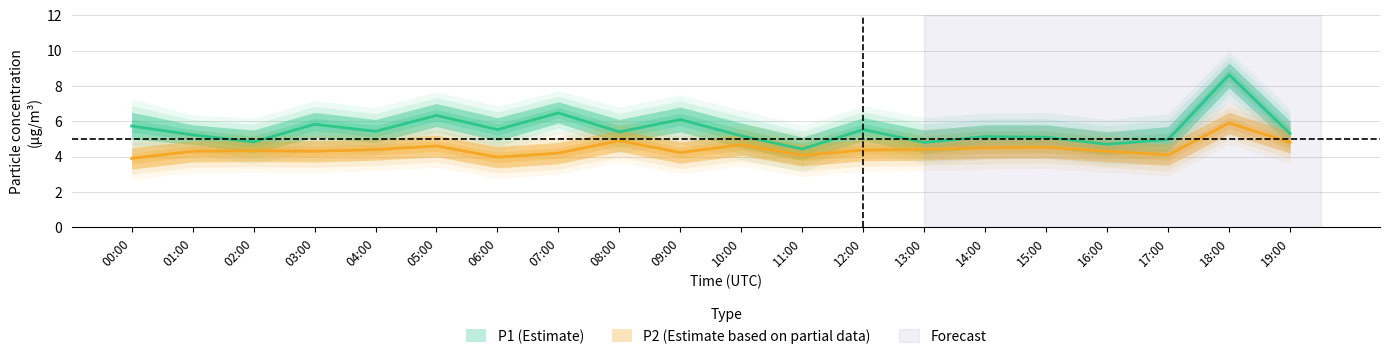

Is this an area chart (filled region under the line)?

No